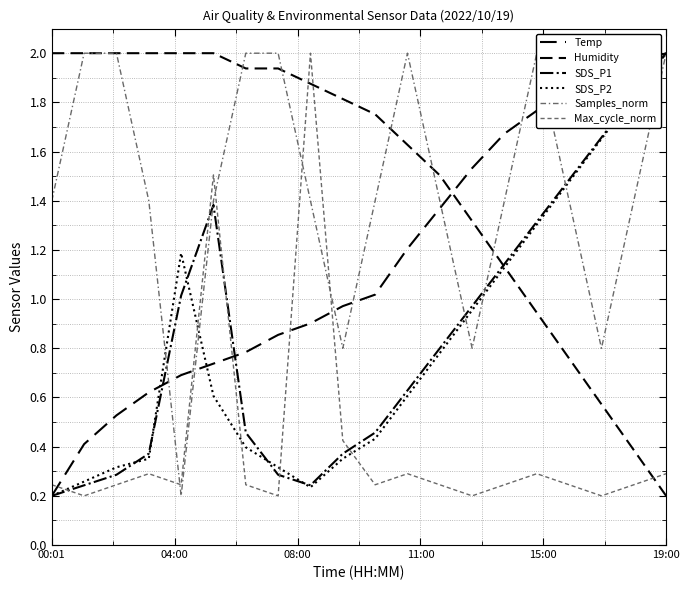

True or false: Max_cycle_norm has a value of 0.1 at 00:01.

False